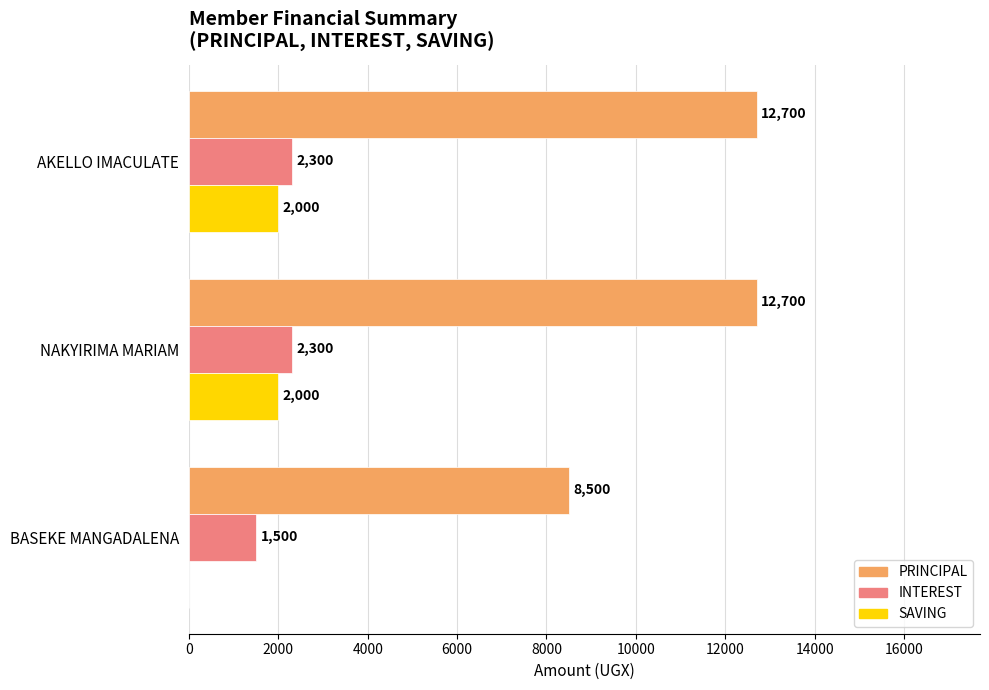

How many categories are shown in the chart?

3